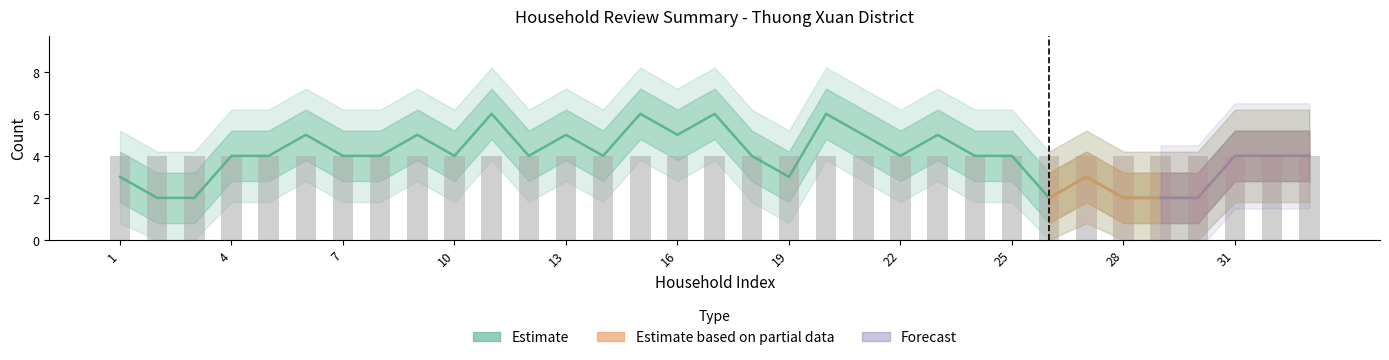

Read the value at 11.

6